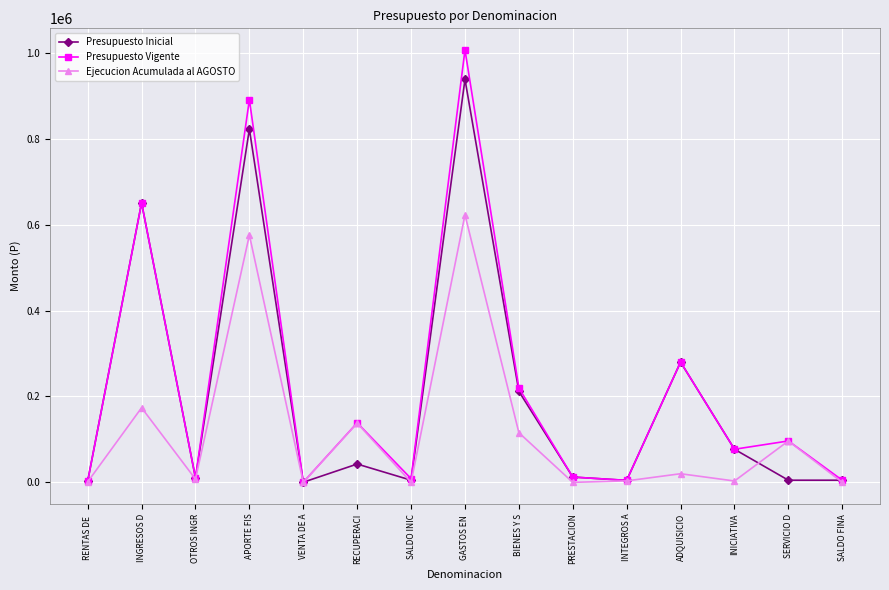

How many interior local peaks does the Presupuesto Vigente series have?

6